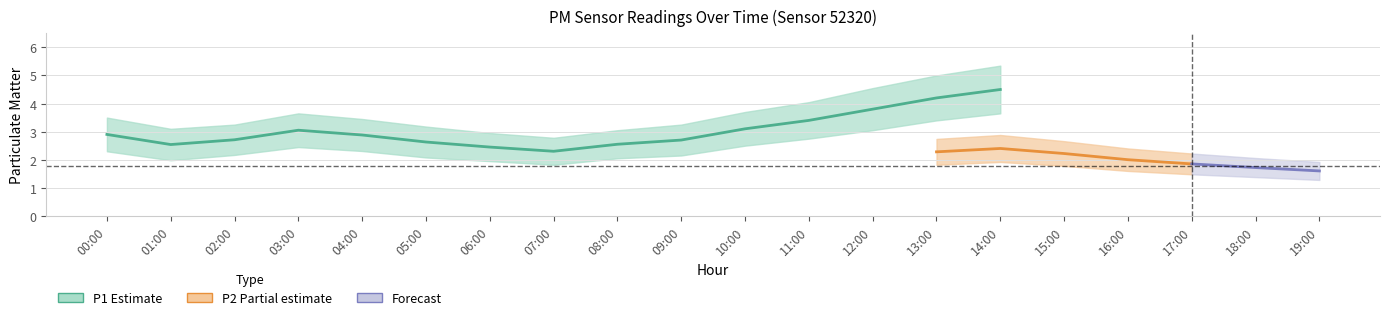

True or false: P2_lower and P1_upper cross at least once.

False